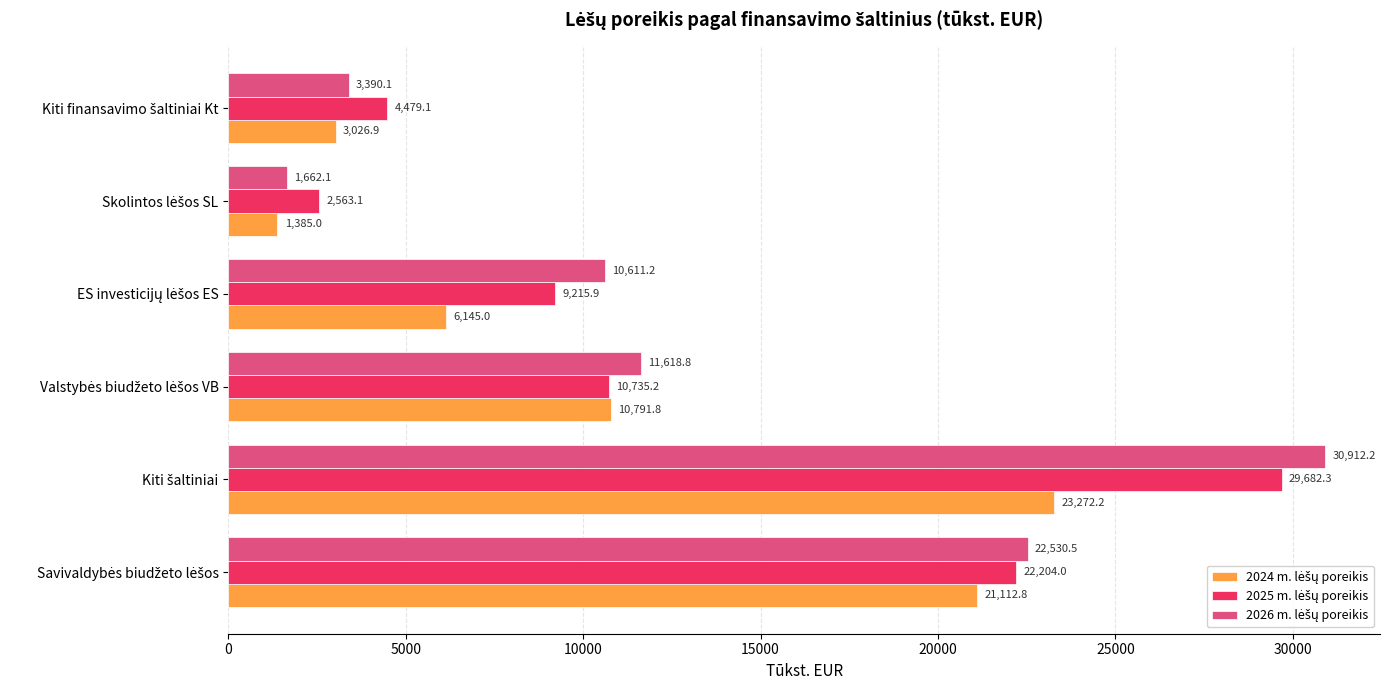

How many categories are shown in the chart?

6